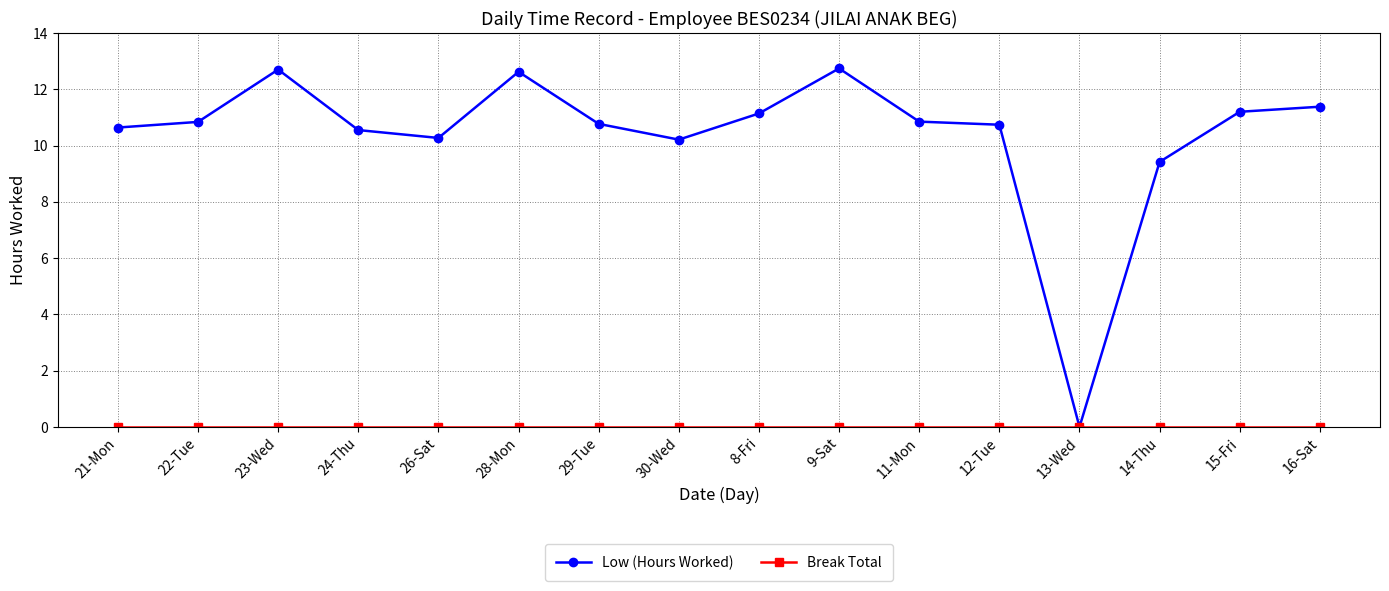

True or false: Low (Hours Worked) has more than 1 points higher than both neighbors.

True